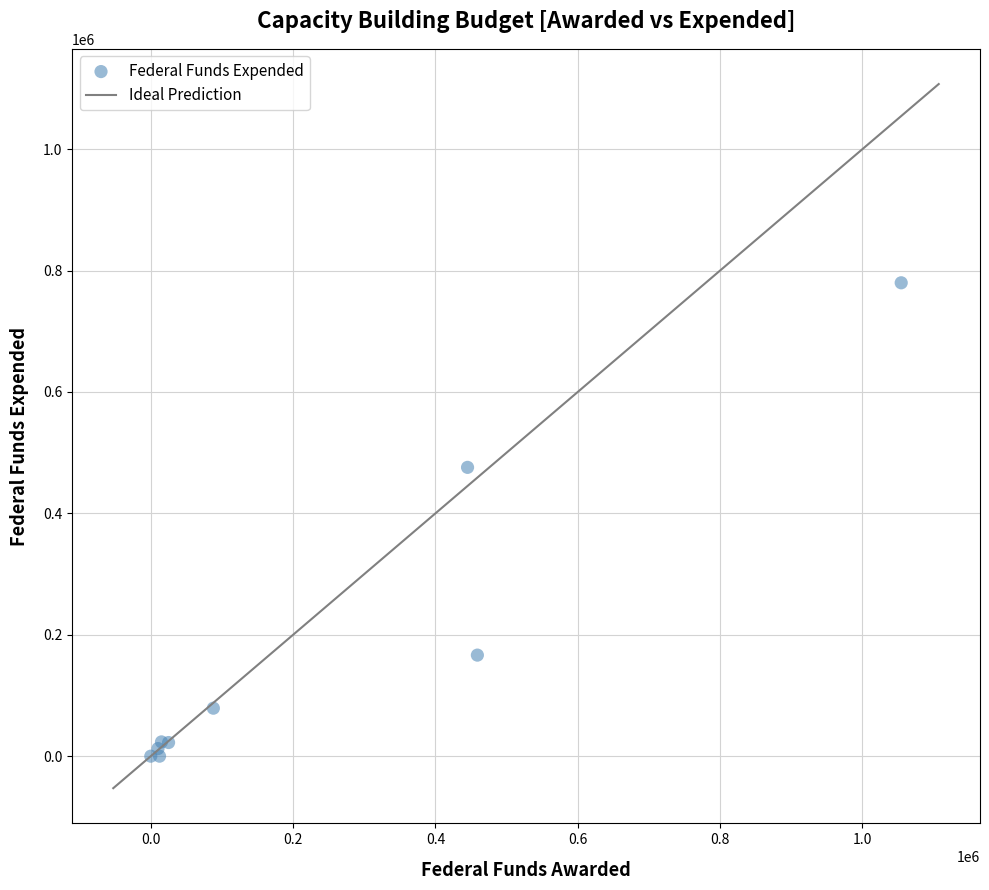

What Y value in the scatter plot is closest to 389954?

475812.4